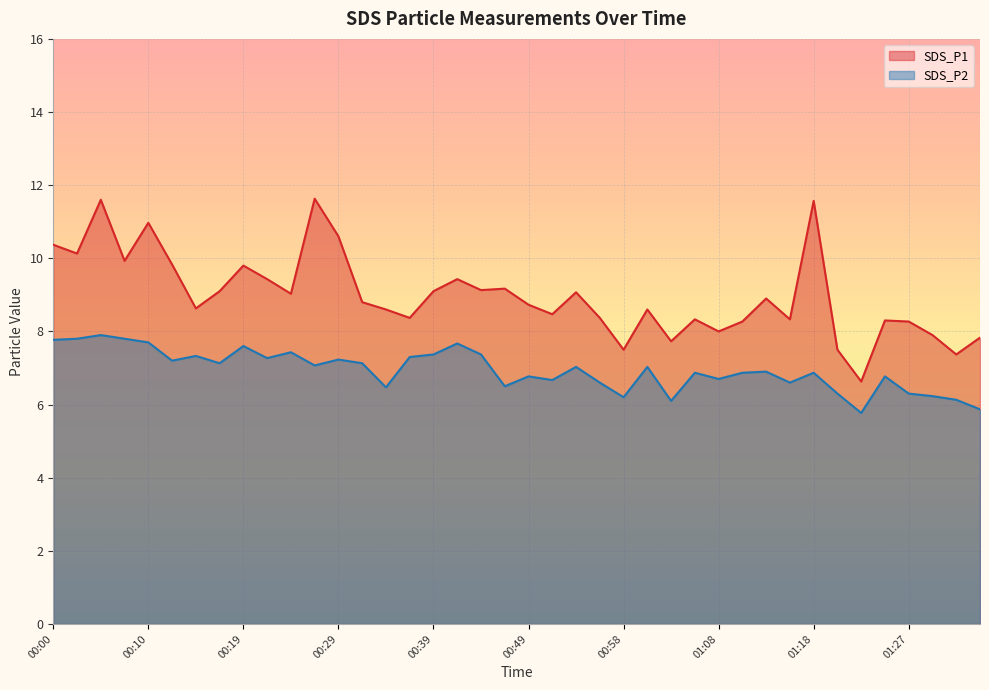

How many lines are shown in the chart?

2